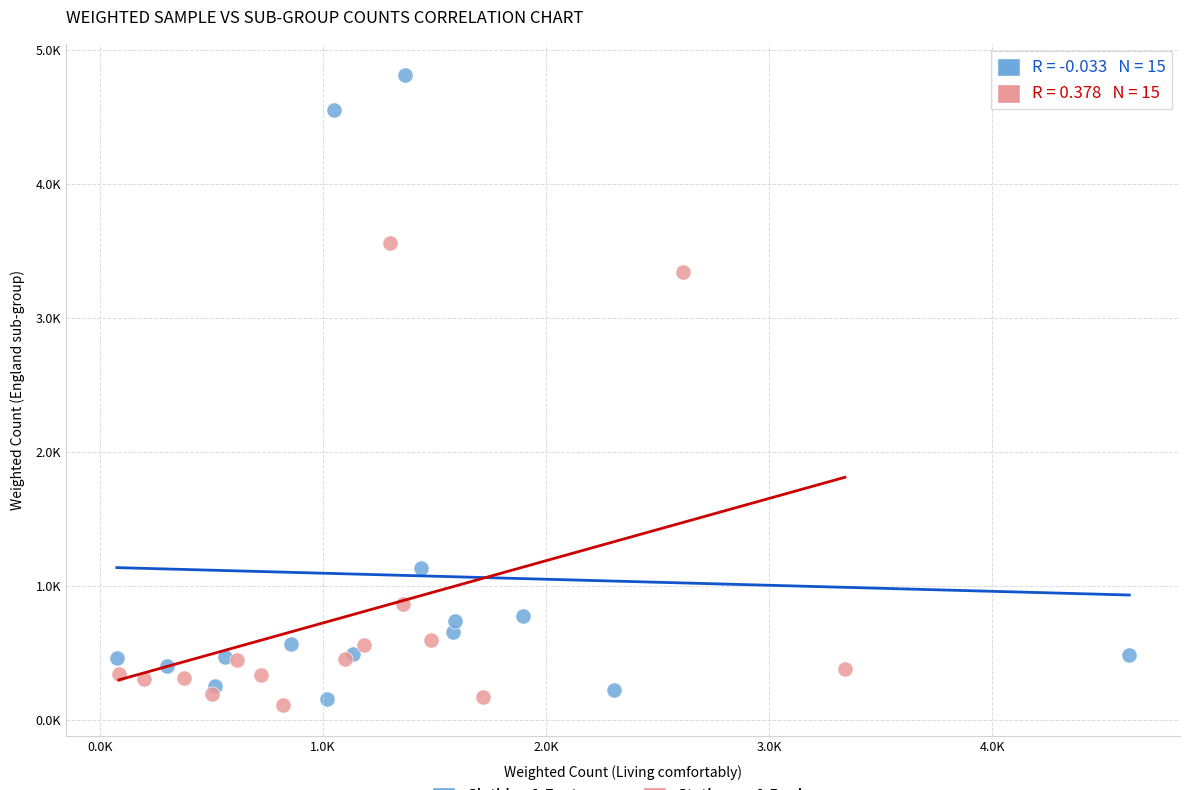

Which series contains the lowest Y value?

Stationery & Books